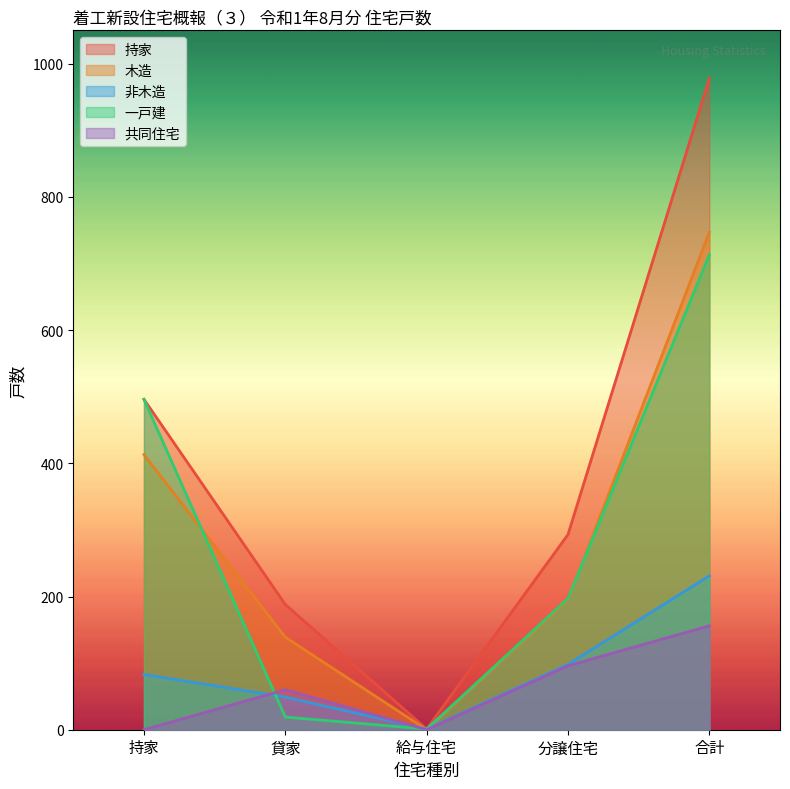

Rank the categories by 非木造 value from lowest to highest.

給与住宅, 貸家, 持家, 分譲住宅, 合計